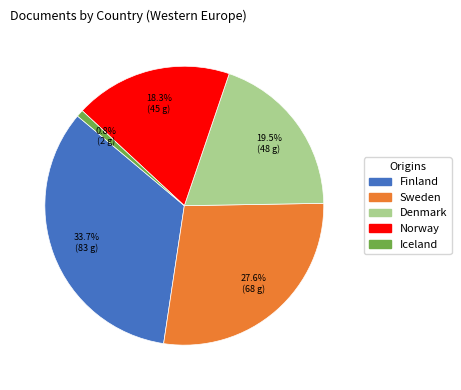

Rank the categories by value from lowest to highest.

Iceland, Norway, Denmark, Sweden, Finland